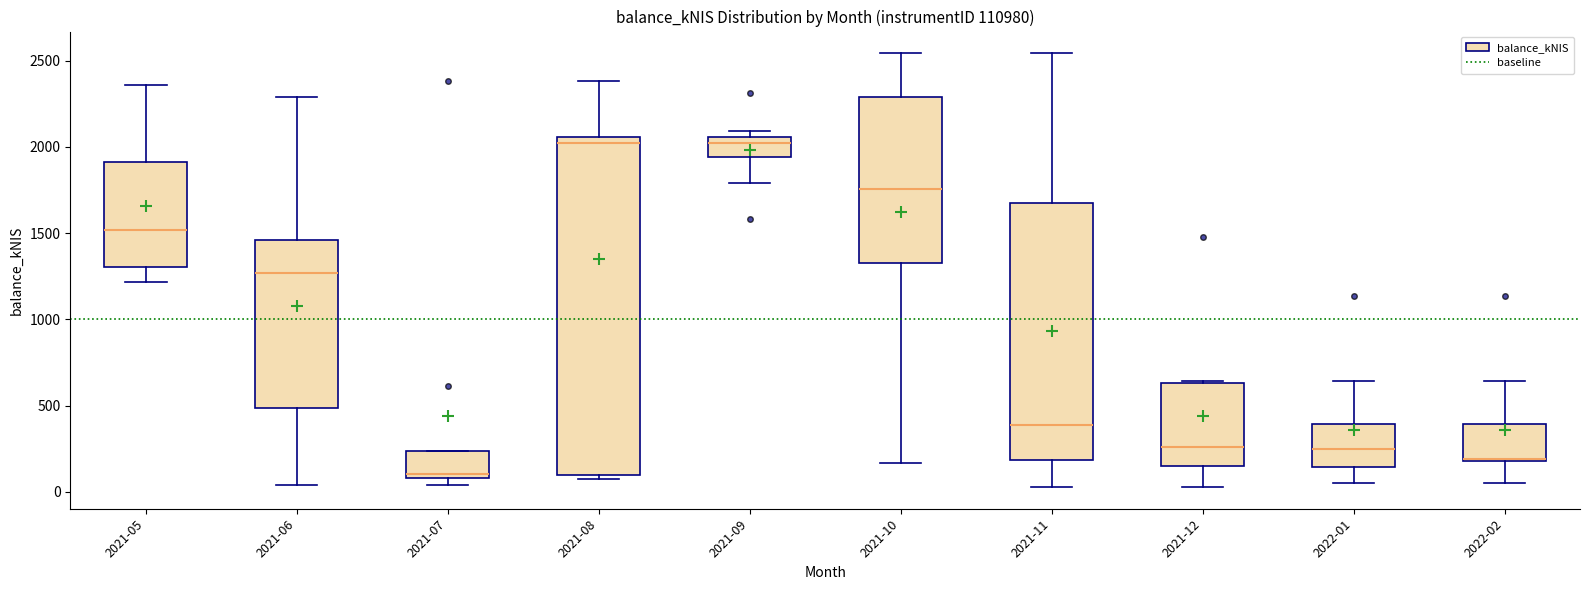

Which box has the lowest median line?

2021-07